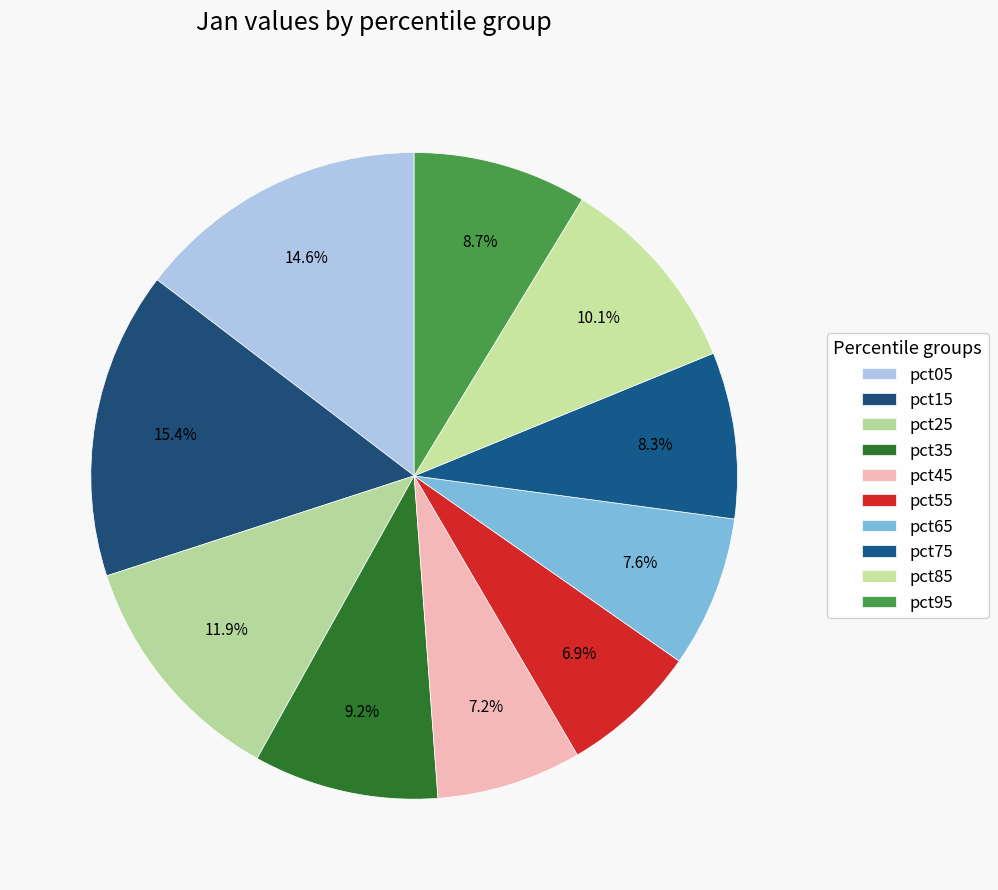

What percentage is the pct15 slice, to the nearest percent?

15%